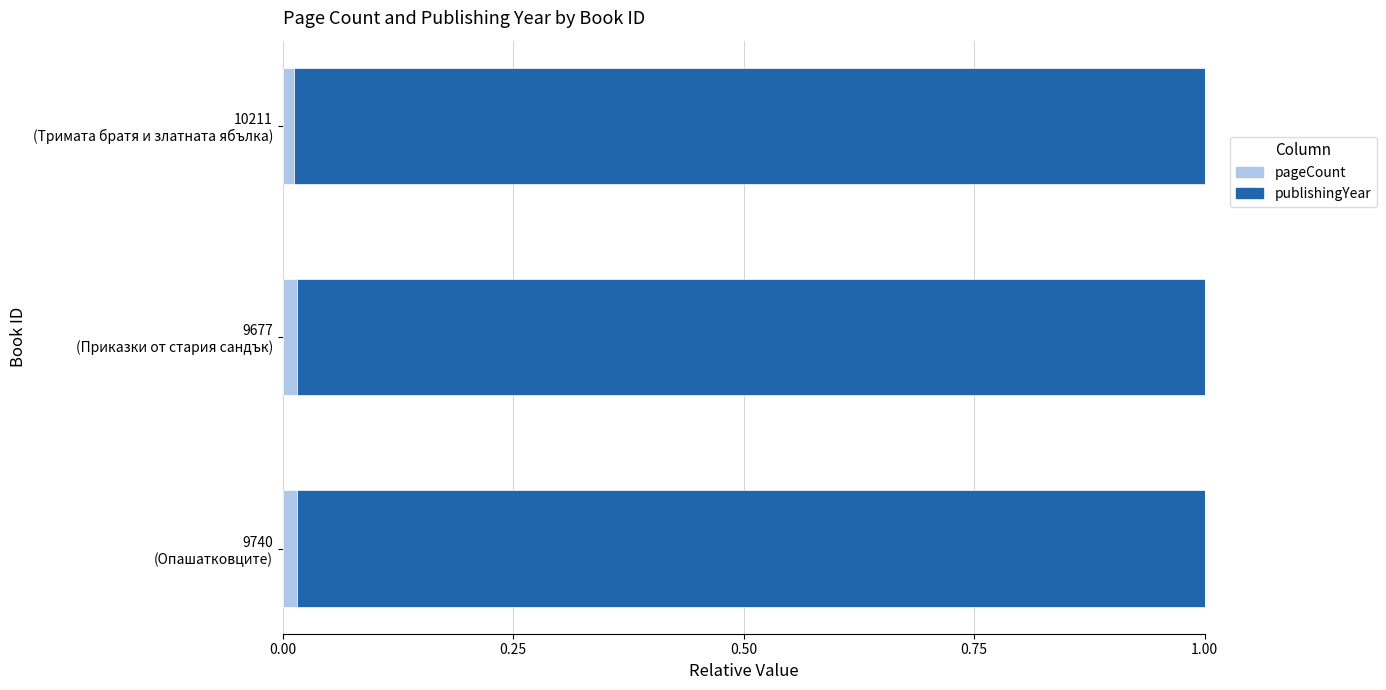

Reading left to right, what are all the values shown in this chart?

pageCount: 0.0	0.0	0.0
publishingYear: 1.0	1.0	1.0